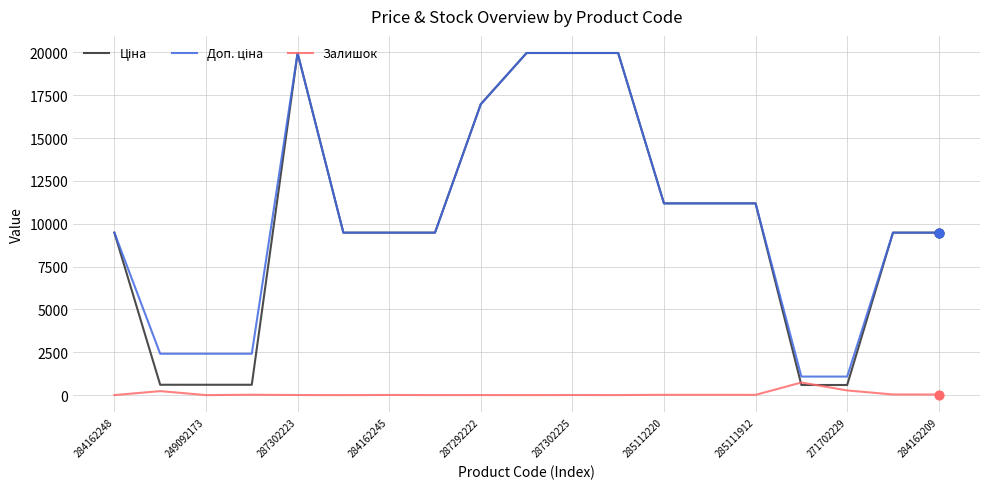

What is the highest value of the Залишок series?

735.0